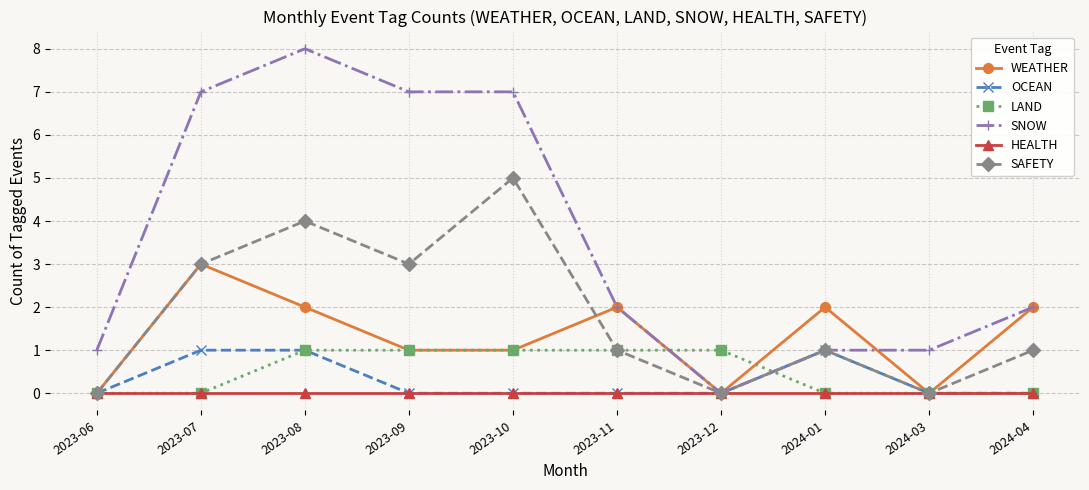

Reading left to right, what are all the values shown in this chart?

WEATHER: 0	3	2	1	1	2	0	2	0	2
OCEAN: 0	1	1	0	0	0	0	1	0	0
LAND: 0	0	1	1	1	1	1	0	0	0
SNOW: 1	7	8	7	7	2	0	1	1	2
HEALTH: 0	0	0	0	0	0	0	0	0	0
SAFETY: 0	3	4	3	5	1	0	1	0	1